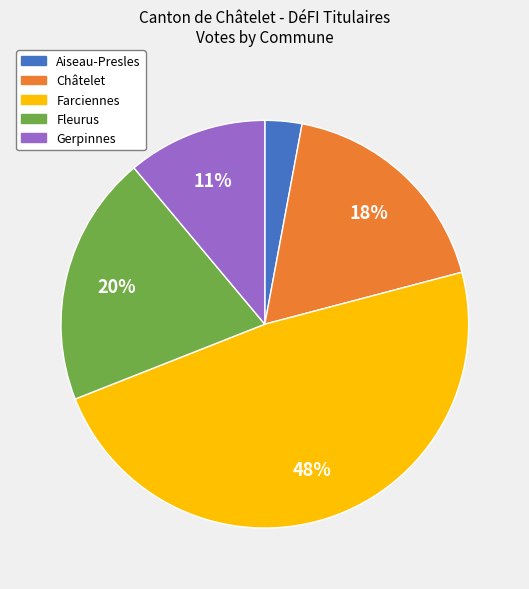

What is the largest slice in the pie chart?

Farciennes